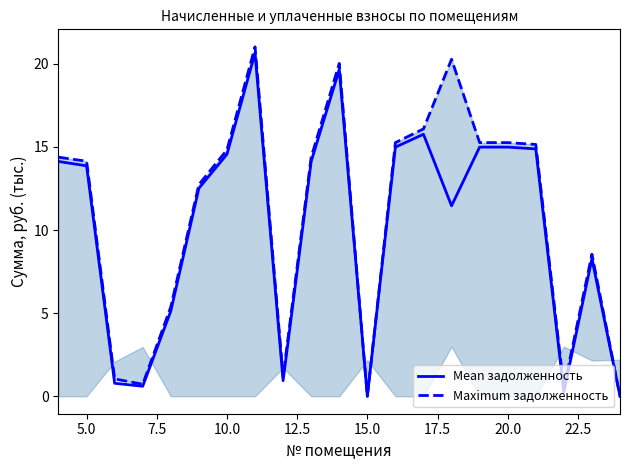

How many interior local valleys does the Maximum задолженность series have?

4